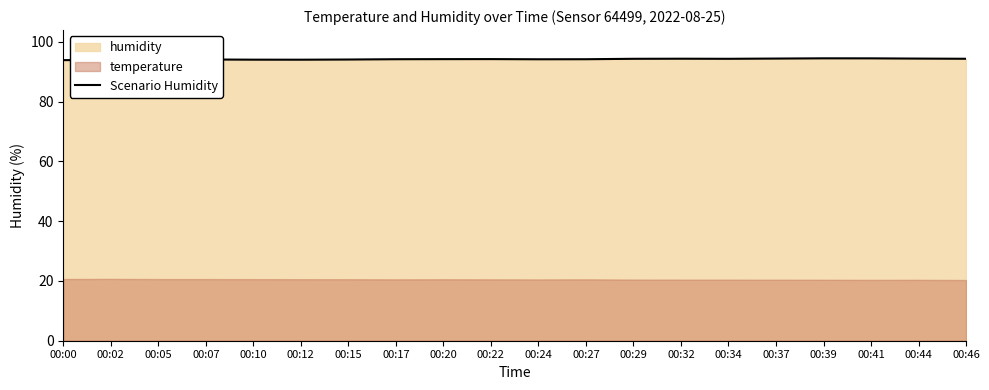

List the labels in order of value, largest first.

00:39, 00:41, 00:37, 00:44, 00:32, 00:46, 00:29, 00:34, 00:22, 00:20, 00:17, 00:27, 00:24, 00:07, 00:15, 00:10, 00:05, 00:12, 00:00, 00:02